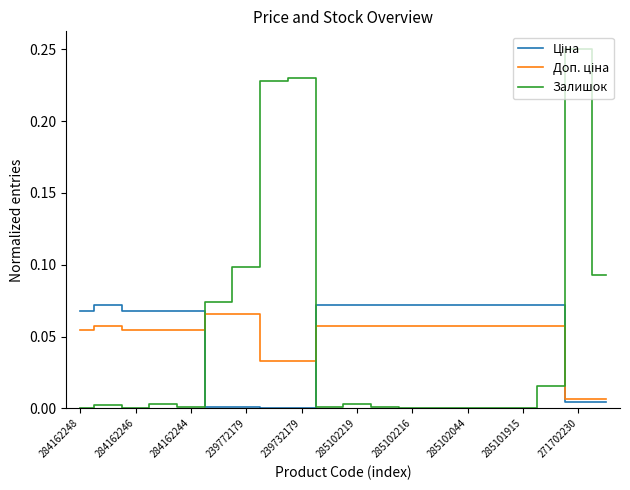

Which series has the widest spread of values?

Залишок